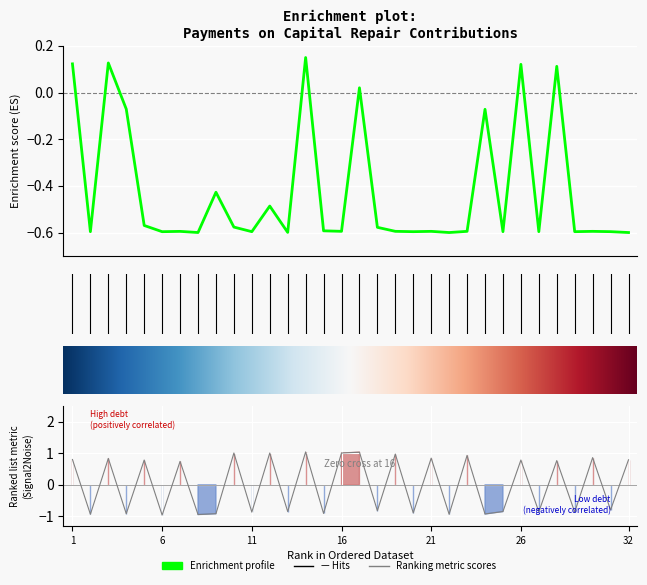

What is the difference between the maximum and minimum values in the nachisleno series?

2.0